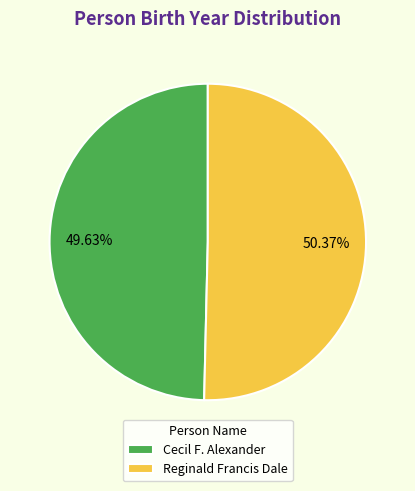

Between Reginald Francis Dale and Cecil F. Alexander, which is larger?

Reginald Francis Dale